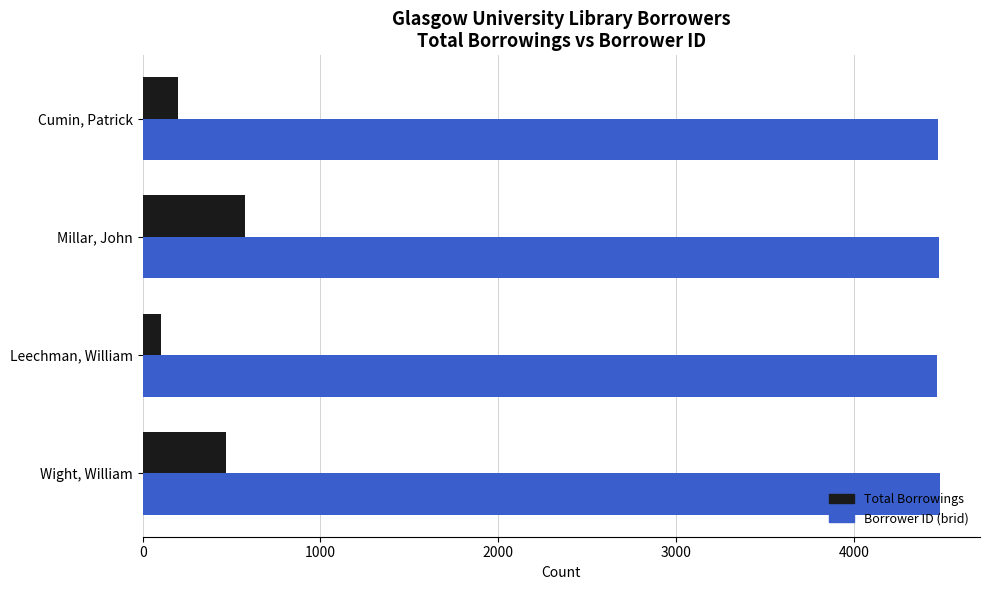

Is the value of Borrower ID (brid) at Millar, John greater than the value of Total Borrowings at Cumin, Patrick?

Yes